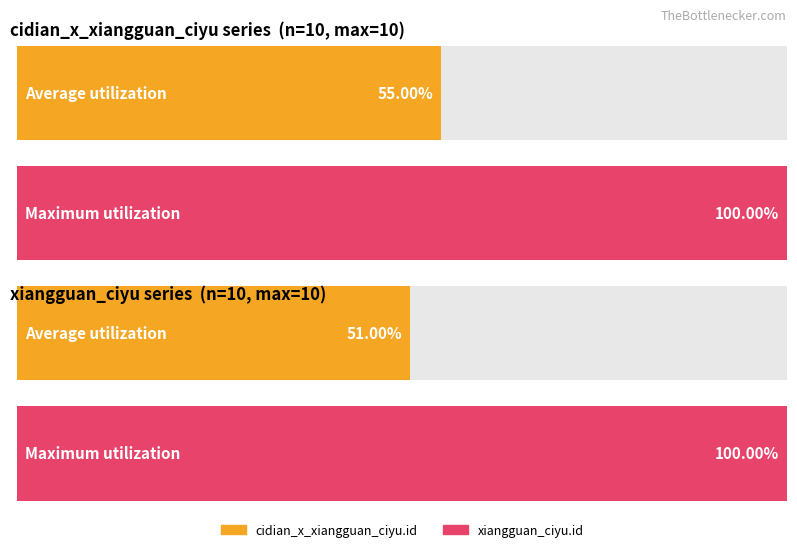

Is it true that xiangguan_ciyu.id equals 1 at 1?

True